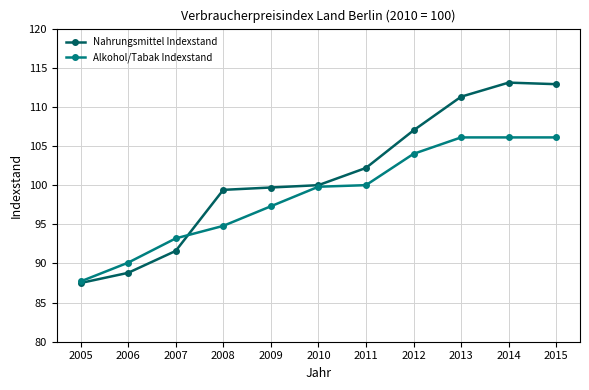

Rank the series by their maximum value, from lowest to highest.

Alkohol/Tabak Indexstand, Nahrungsmittel Indexstand